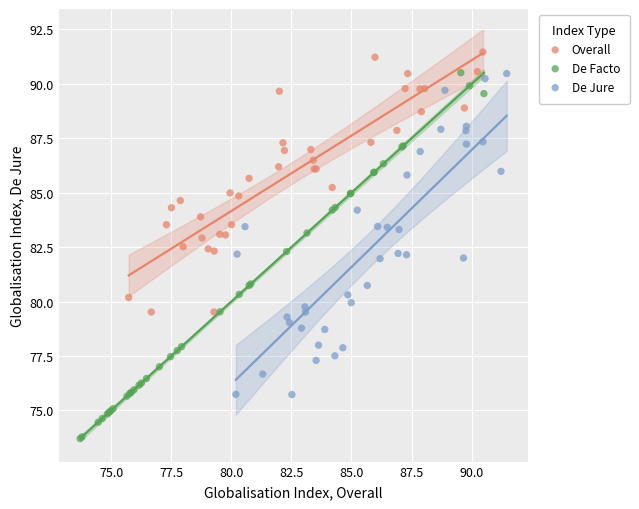

Which series reaches the maximum Y coordinate?

Overall